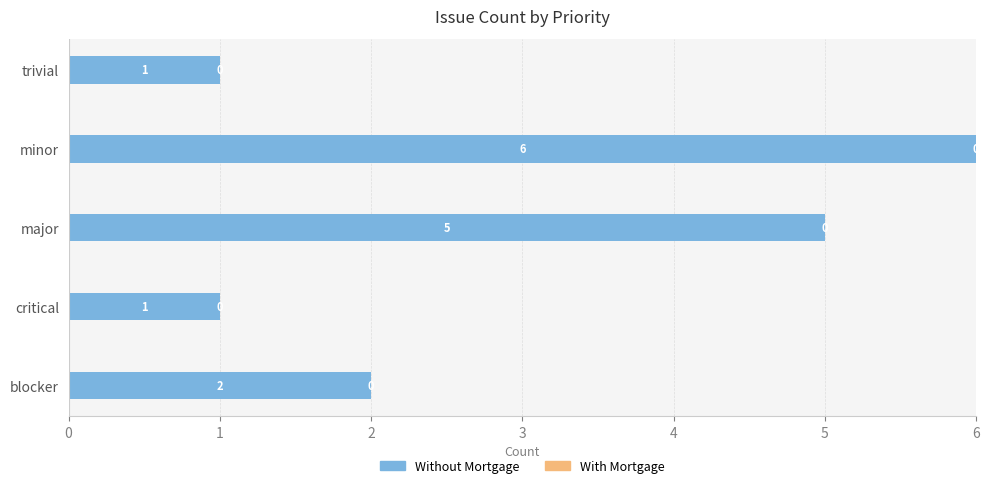

How many data points does each series have?

5